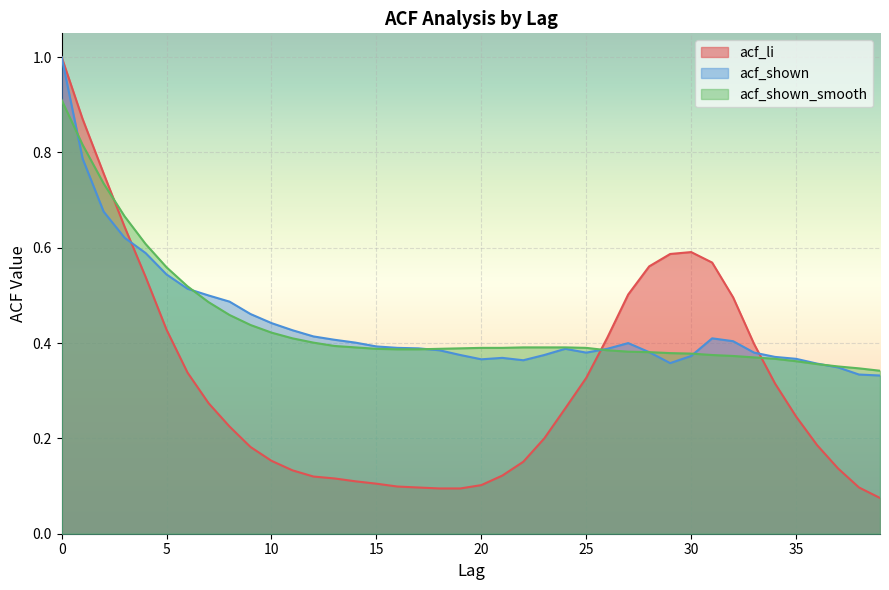

Reading right to left, extract all data points from this chart.

acf_li: 0.1	0.1	0.1	0.2	0.2	0.3	0.4	0.5	0.6	0.6	0.6	0.6	0.5	0.4	0.3	0.3	0.2	0.2	0.1	0.1	0.1	0.1	0.1	0.1	0.1	0.1	0.1	0.1	0.1	0.2	0.2	0.2	0.3	0.3	0.4	0.5	0.6	0.8	0.9	1.0
acf_shown: 0.3	0.3	0.3	0.4	0.4	0.4	0.4	0.4	0.4	0.4	0.4	0.4	0.4	0.4	0.4	0.4	0.4	0.4	0.4	0.4	0.4	0.4	0.4	0.4	0.4	0.4	0.4	0.4	0.4	0.4	0.5	0.5	0.5	0.5	0.5	0.6	0.6	0.7	0.8	1.0
acf_shown_smooth: 0.3	0.3	0.4	0.4	0.4	0.4	0.4	0.4	0.4	0.4	0.4	0.4	0.4	0.4	0.4	0.4	0.4	0.4	0.4	0.4	0.4	0.4	0.4	0.4	0.4	0.4	0.4	0.4	0.4	0.4	0.4	0.5	0.5	0.5	0.6	0.6	0.7	0.7	0.8	0.9